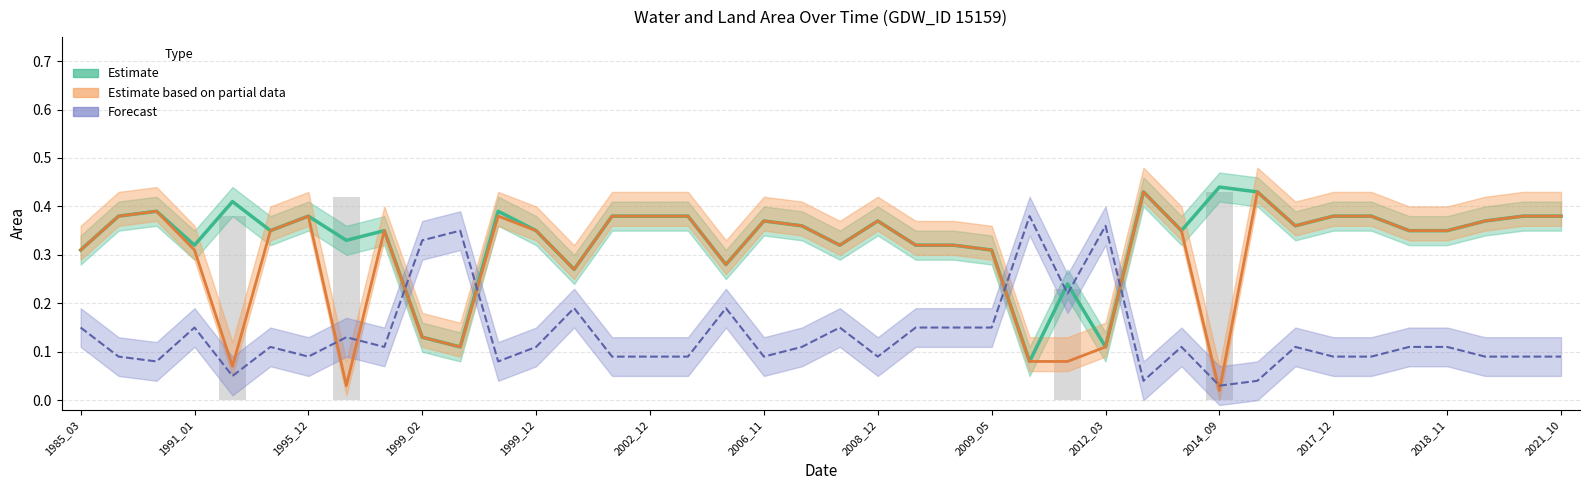

Is the value of Estimate (waterArea) at 29 greater than the value of Forecast (landArea) at 2014_09?

No